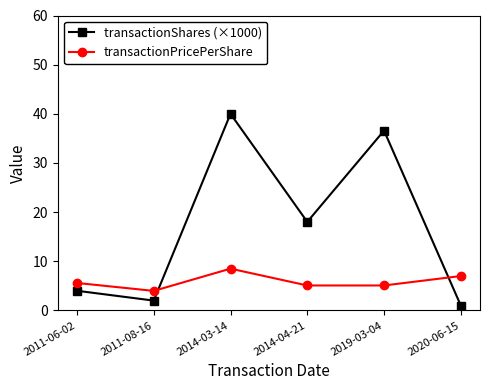

At which category does transactionShares (×1000) reach its first local valley?

2011-08-16